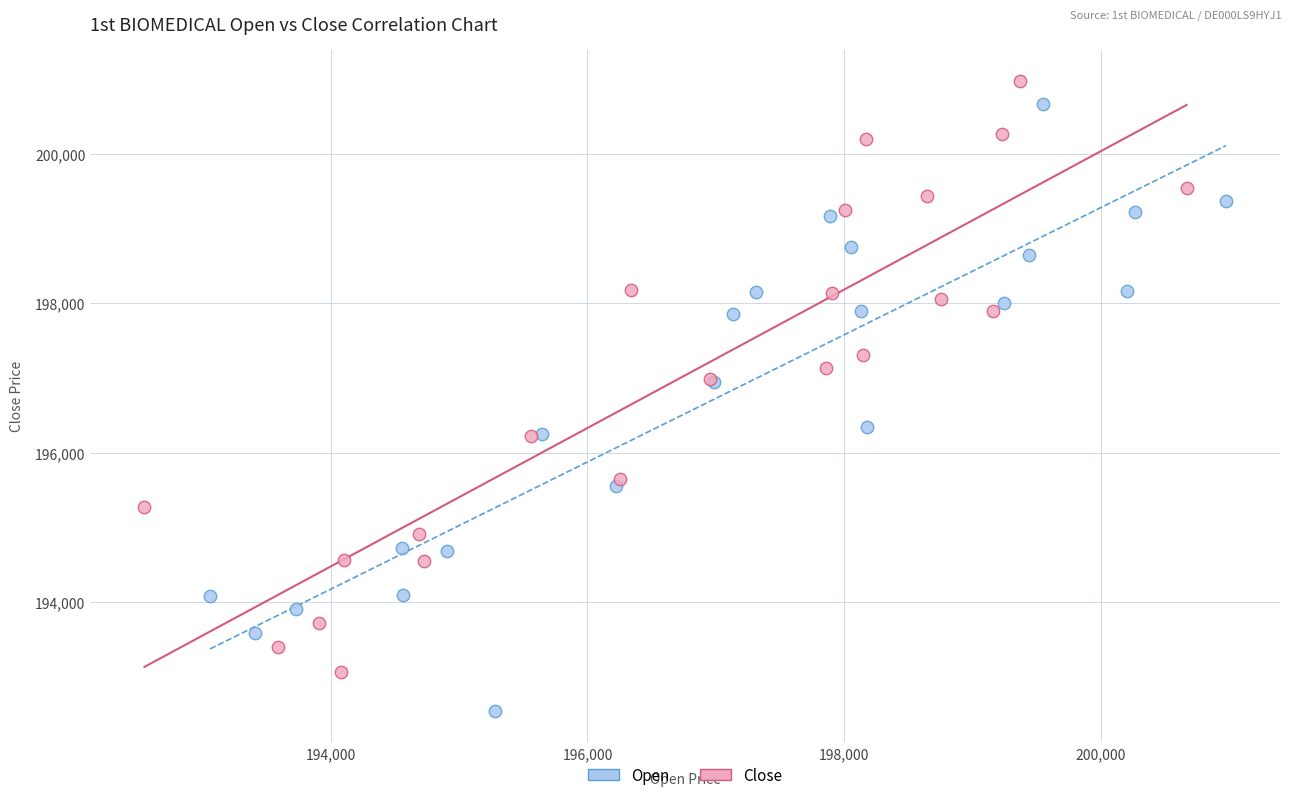

Which series has the widest spread of Y values?

Open